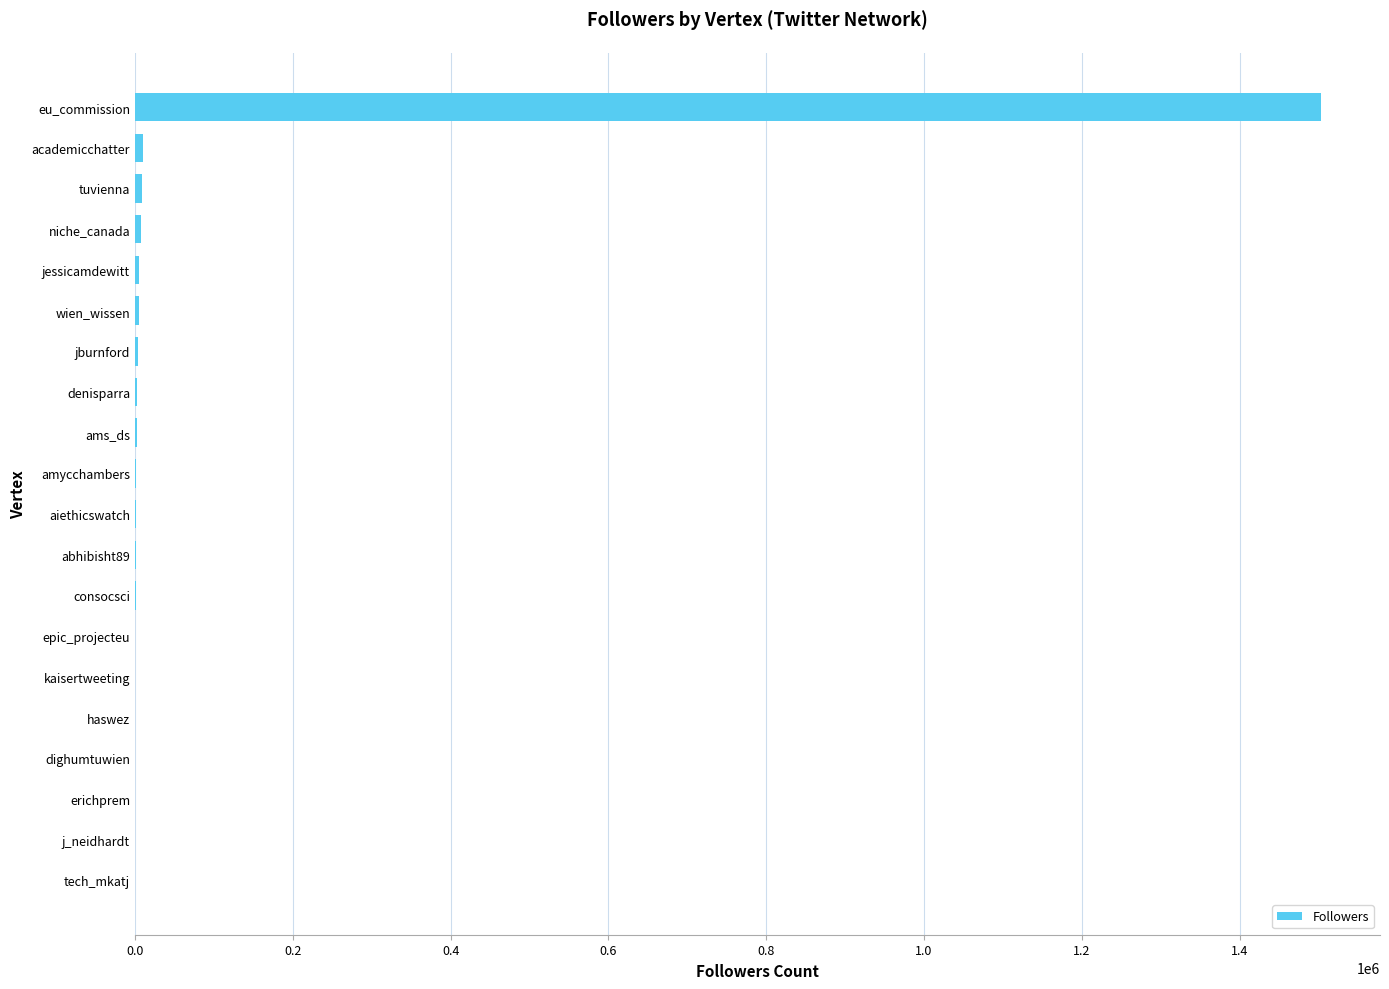

Which label corresponds to the largest value in the chart?

eu_commission